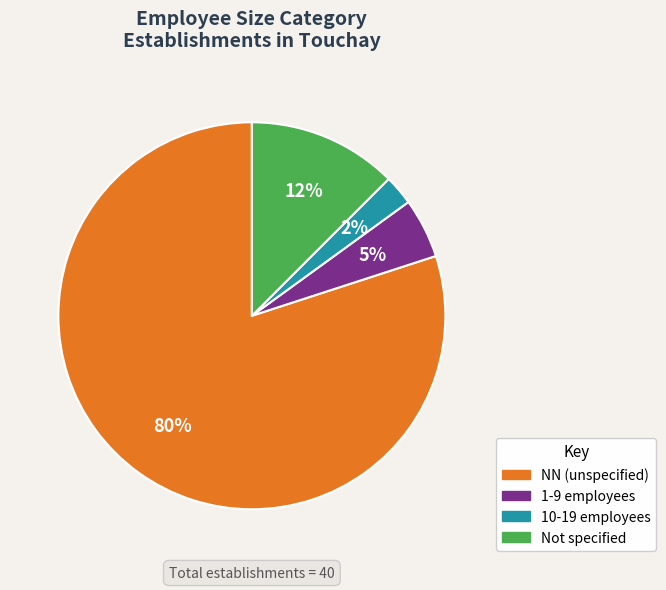

Which category has the biggest portion of the pie?

NN (unspecified)